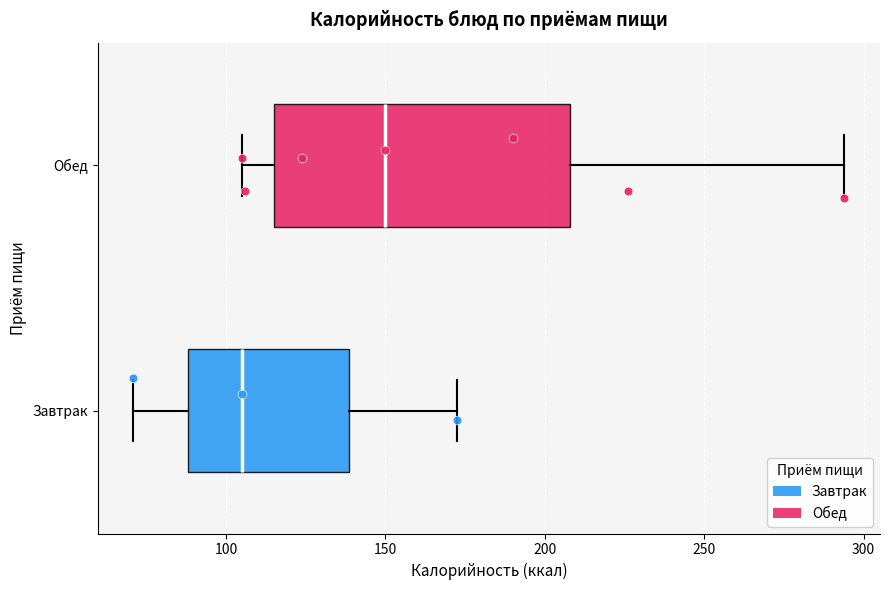

Comparing the boxes themselves (not the whiskers), which one is the widest?

Обед